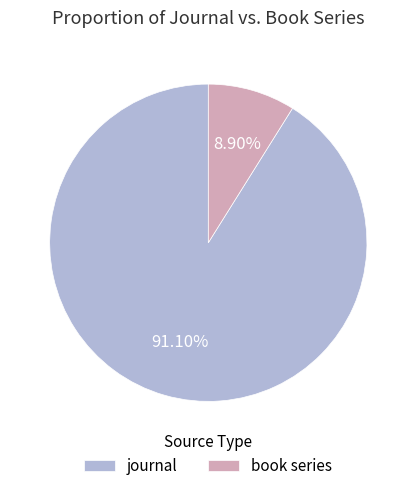

To the nearest percent, what percentage of the pie is book series?

9%